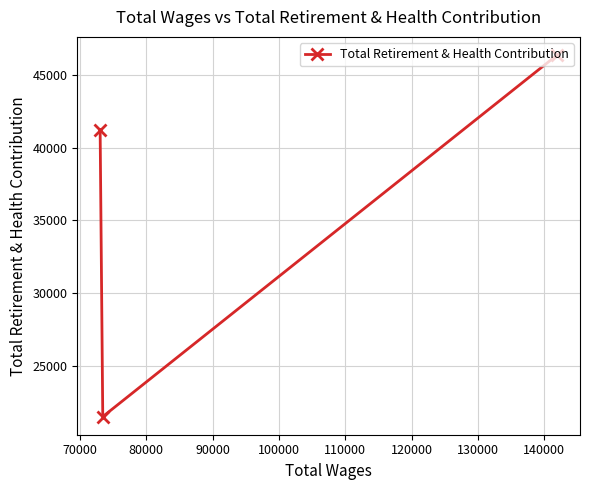

What is the average value?

36368